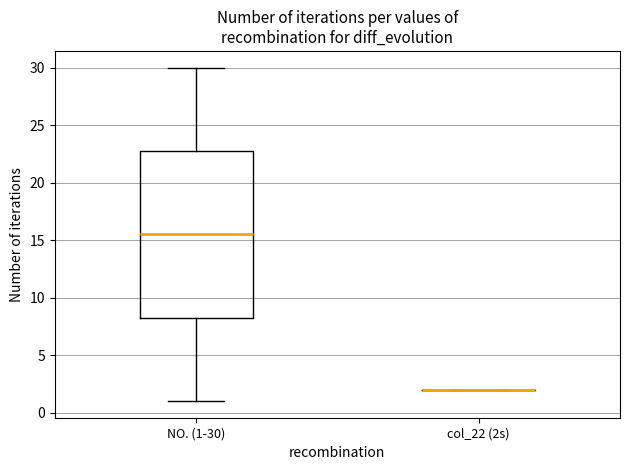

Reading left to right, transcribe this box plot: for each box, give where its median line is, the range the box spans, and where its two whiskers end, as read against the y-axis. The values are not printed on the chart, so give them approximately, as read against the axis.

NO. (1-30): median 15.5, box 8.5 to 23.0, whiskers 1.0 to 30.0
col_22 (2s): box collapsed to a line at 2.0, whiskers 2.0 to 2.0